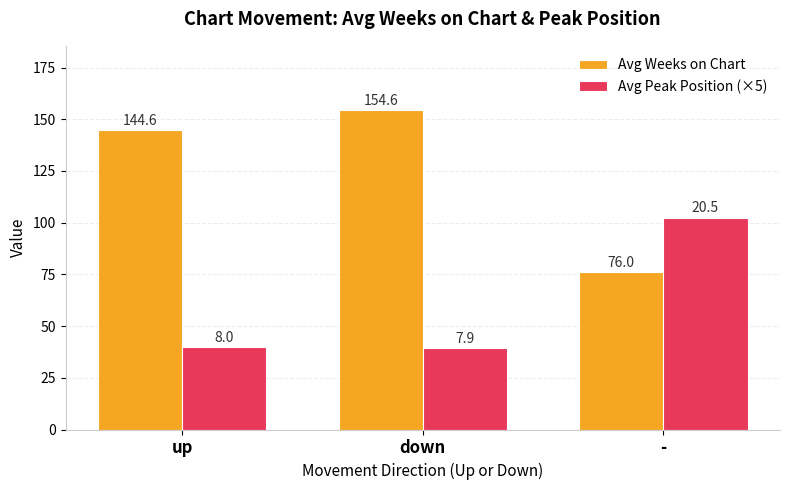

What is the label of the 3rd bar from the right?

up